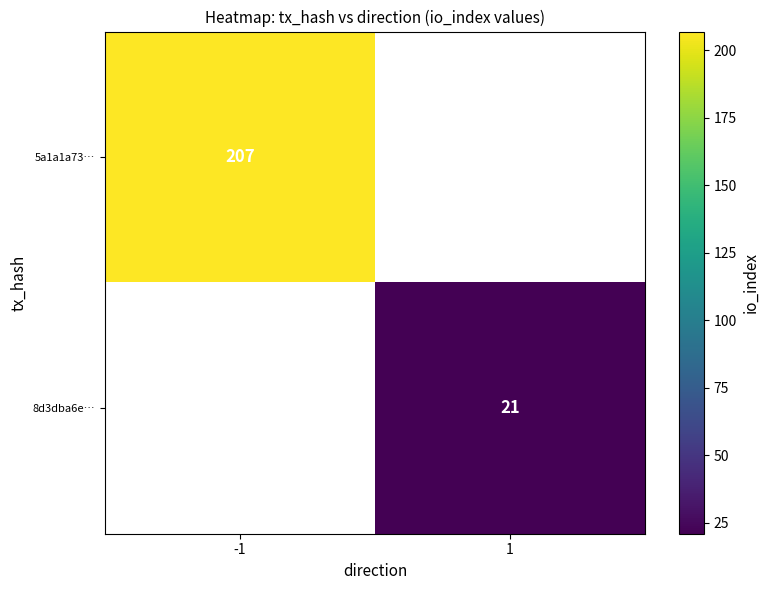

Is it true that 5a1a1a73… equals 341 at -1?

False